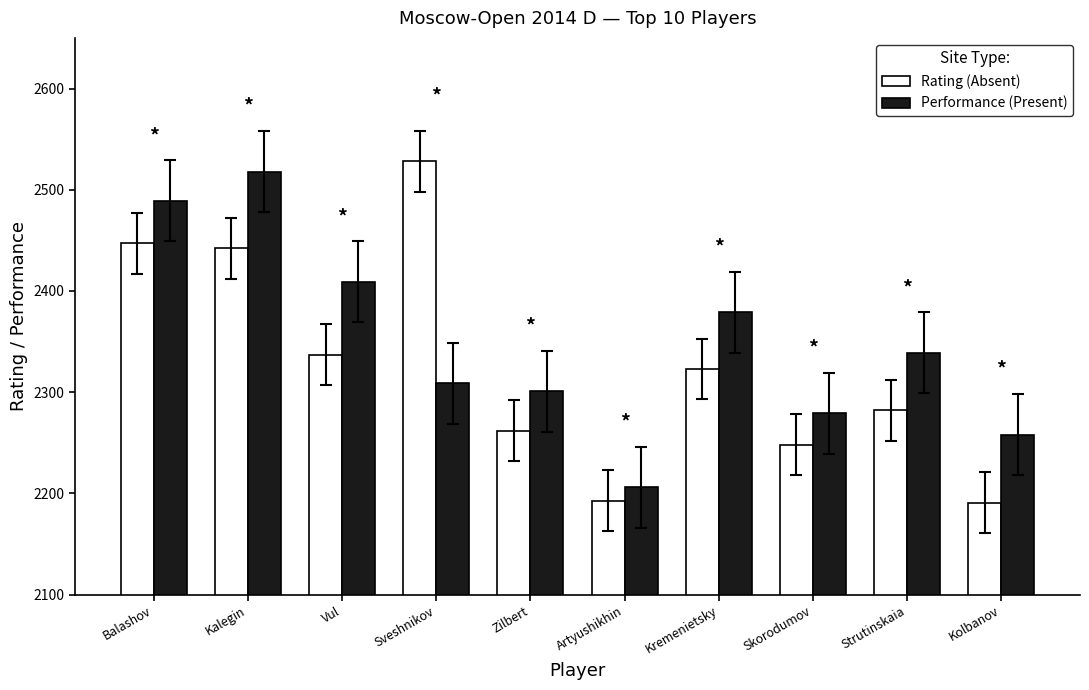

Is the value of Performance (Present) at Kolbanov greater than the value of Rating (Absent) at Vul?

No